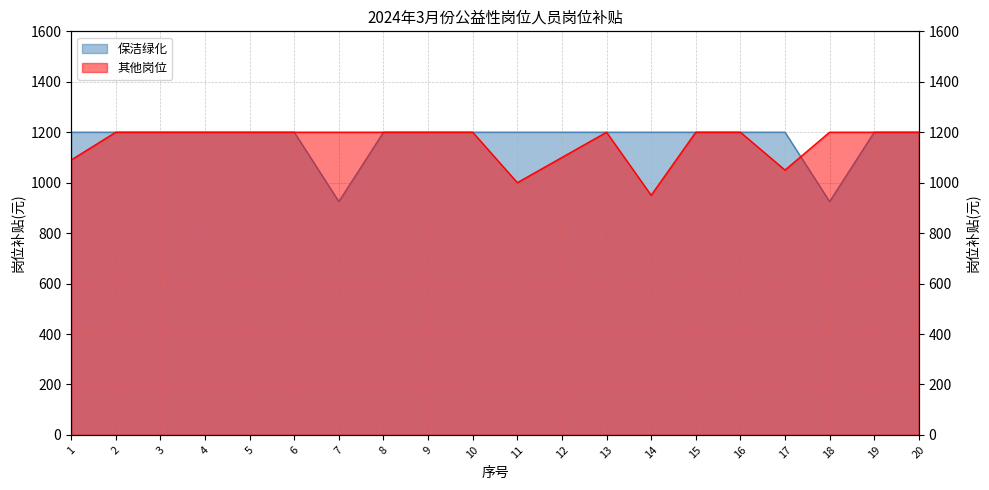

List the labels in order of 保洁绿化 value, smallest first.

7, 18, 1, 2, 3, 4, 5, 6, 8, 9, 10, 11, 12, 13, 14, 15, 16, 17, 19, 20